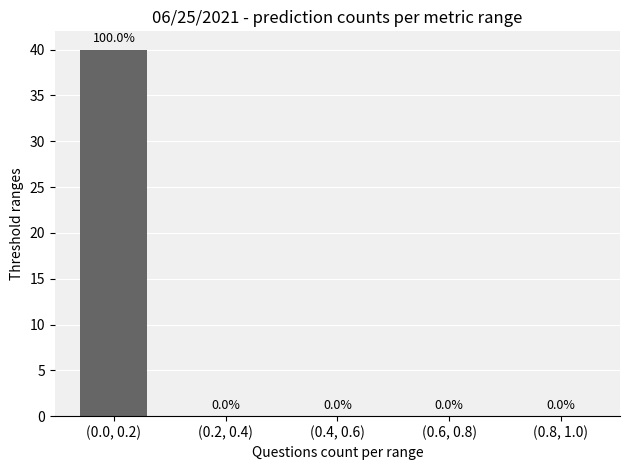

Reading right to left, what are all the values shown in this chart?

(0.8, 1.0)=0	(0.6, 0.8)=0	(0.4, 0.6)=0	(0.2, 0.4)=0	(0.0, 0.2)=40